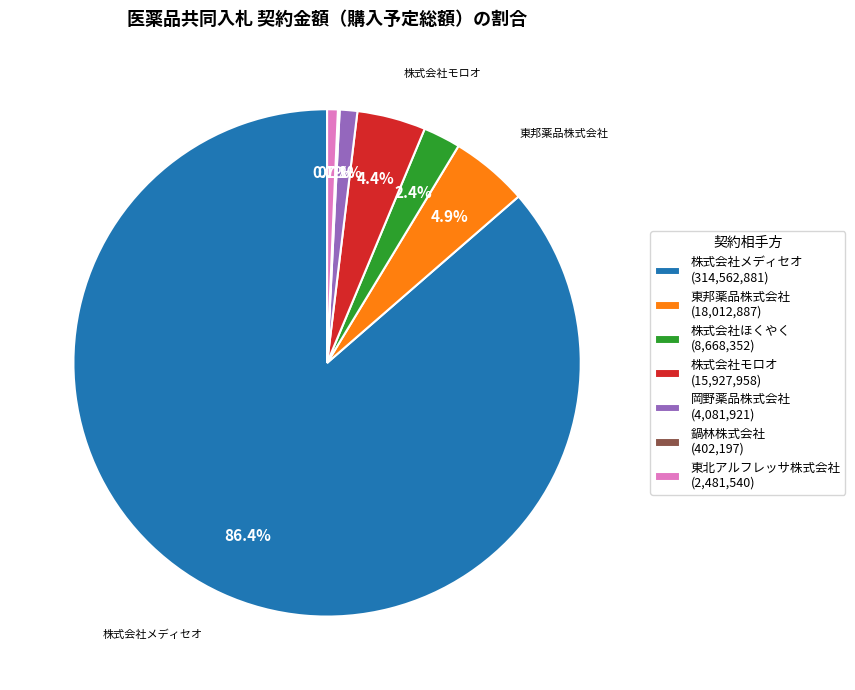

To the nearest percent, what is the difference between the largest and smallest slice percentages?

86%